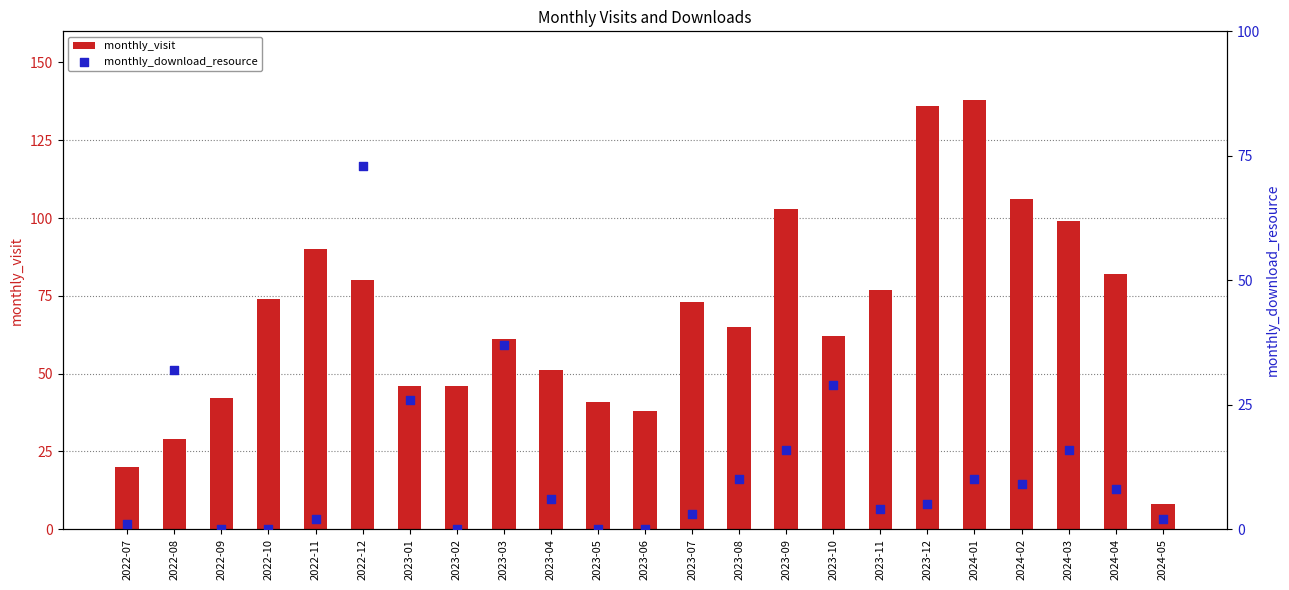

Is the value of monthly_visit at 2022-12 greater than the value of monthly_download_resource at 2024-03?

Yes